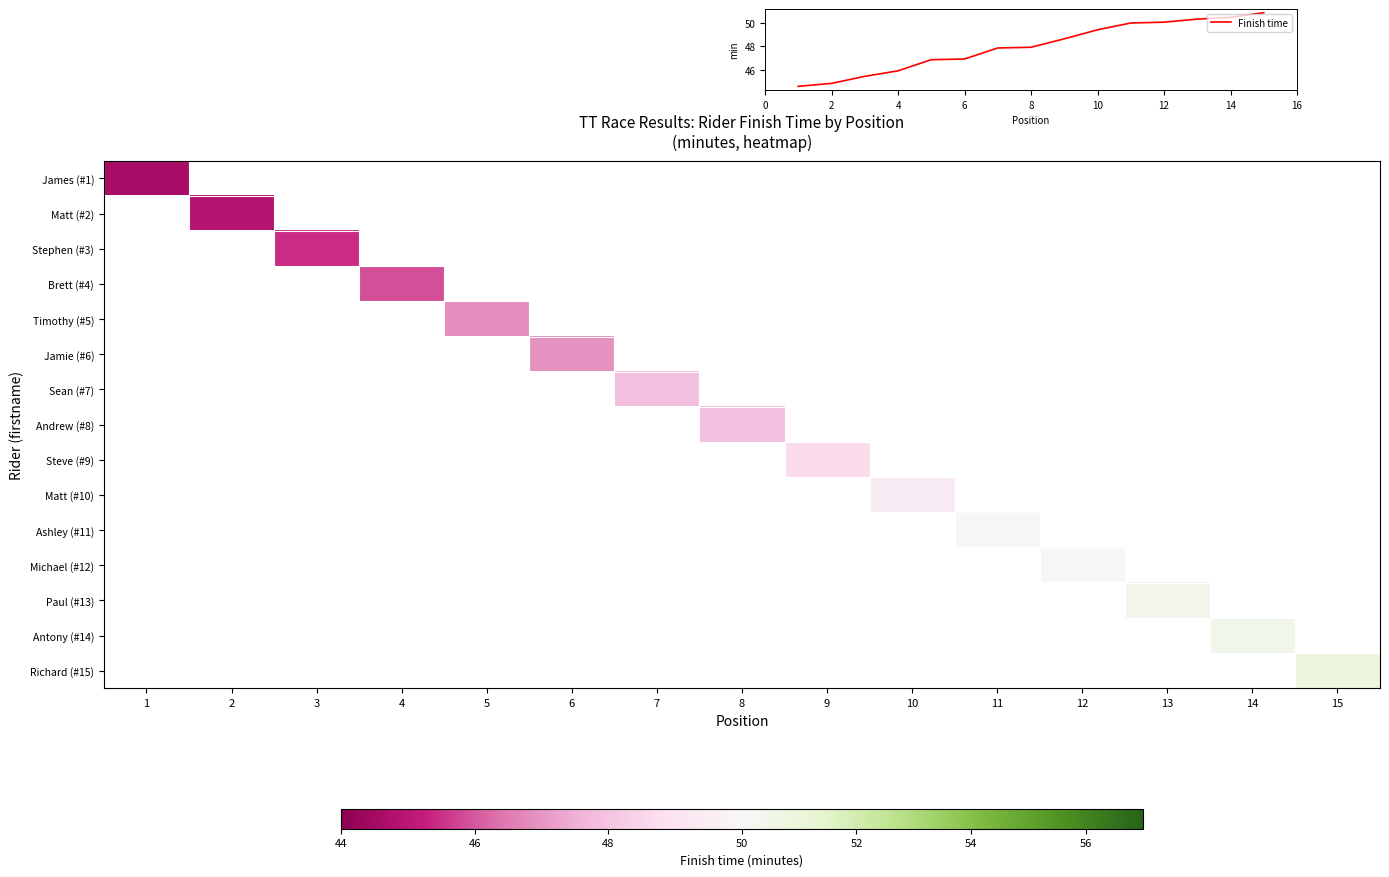

What is the minimum value shown in the chart?

44.6